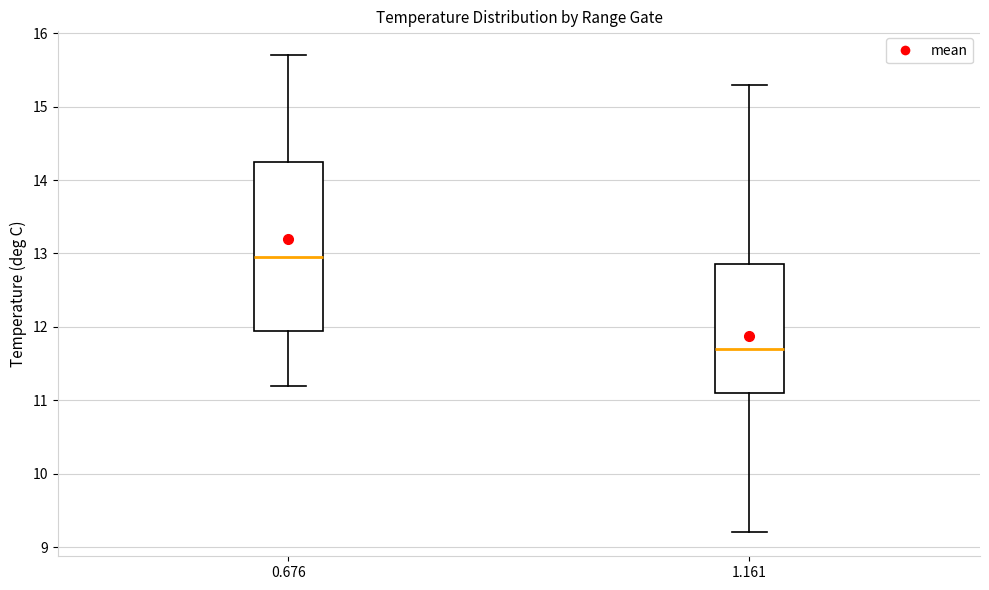

Reading left to right, read every box against the y-axis: the position of its median line, the range the box covers, and the ends of its whiskers. The values are not printed on the chart, so give them approximately, as read against the axis.

0.676: median 13.0, box 12.0 to 14.3, whiskers 11.2 to 15.7
1.161: median 11.7, box 11.1 to 12.9, whiskers 9.2 to 15.3